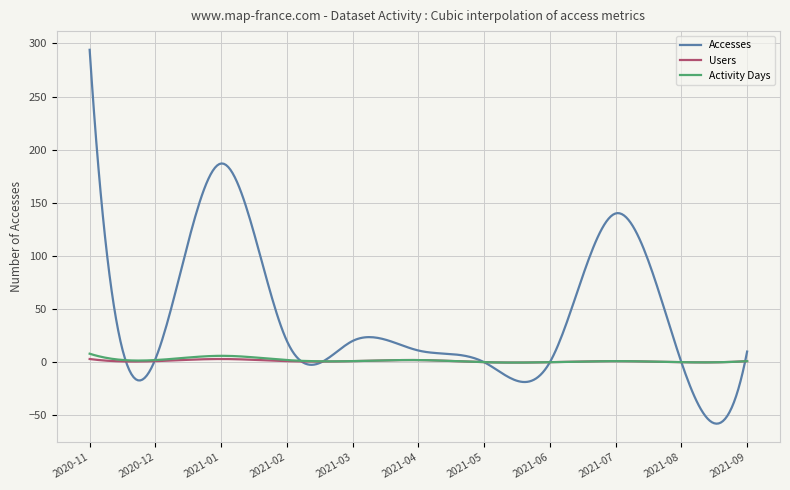

What is the maximum value shown in the chart?

294.0